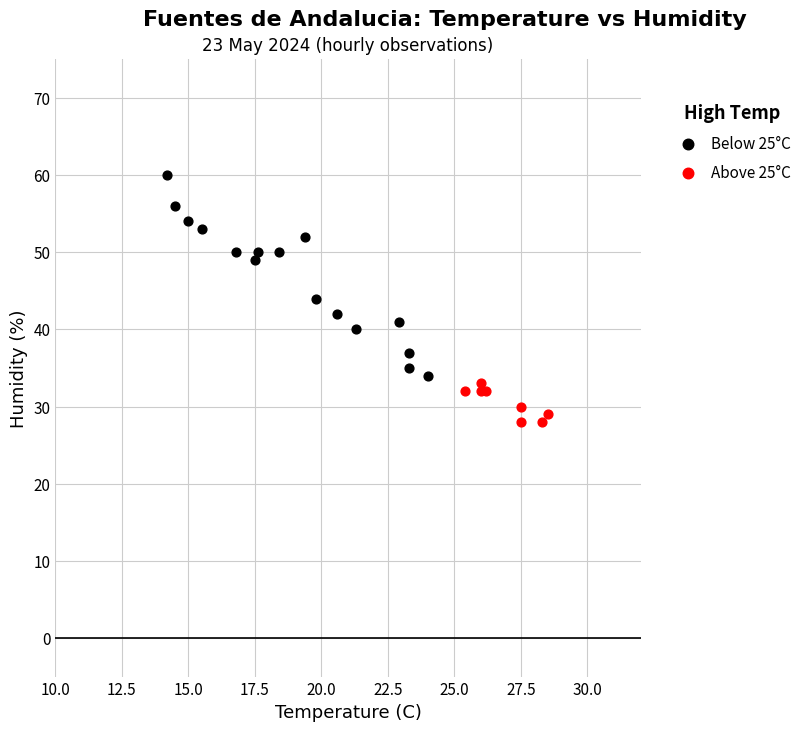

Which series contains the highest Y value?

Below 25°C